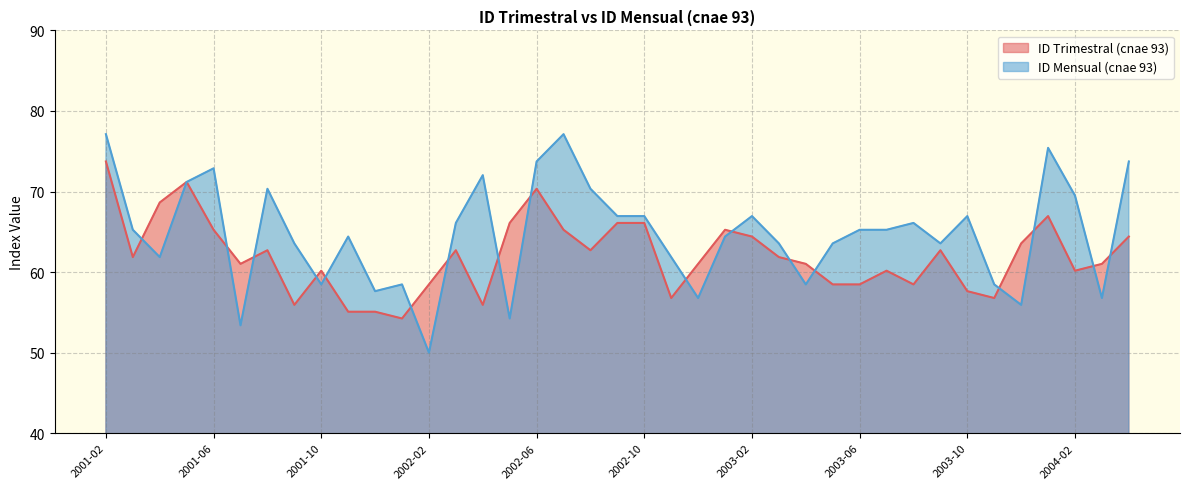

How many lines are shown in the chart?

2